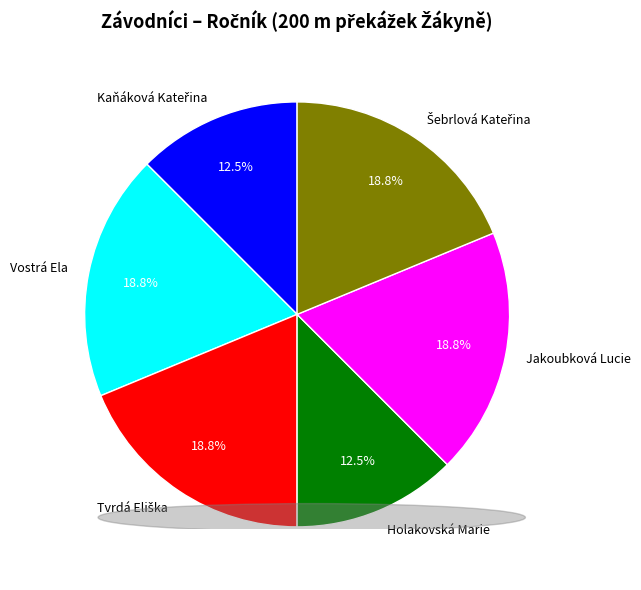

Is the sum of Holakovská Marie and Vostrá Ela greater than half?

No